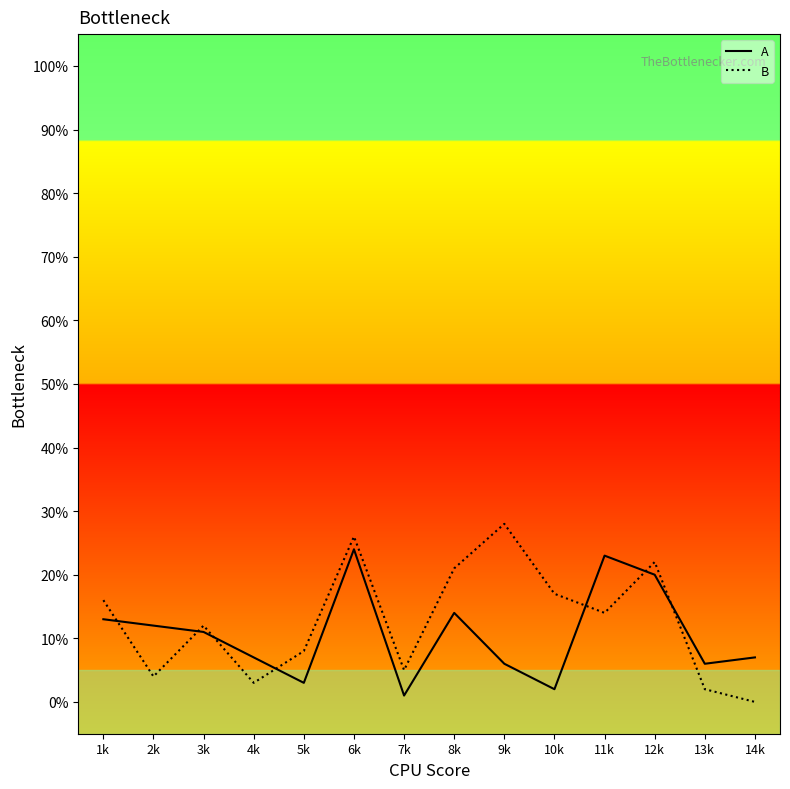

Which label corresponds to the largest value in the chart?

9k